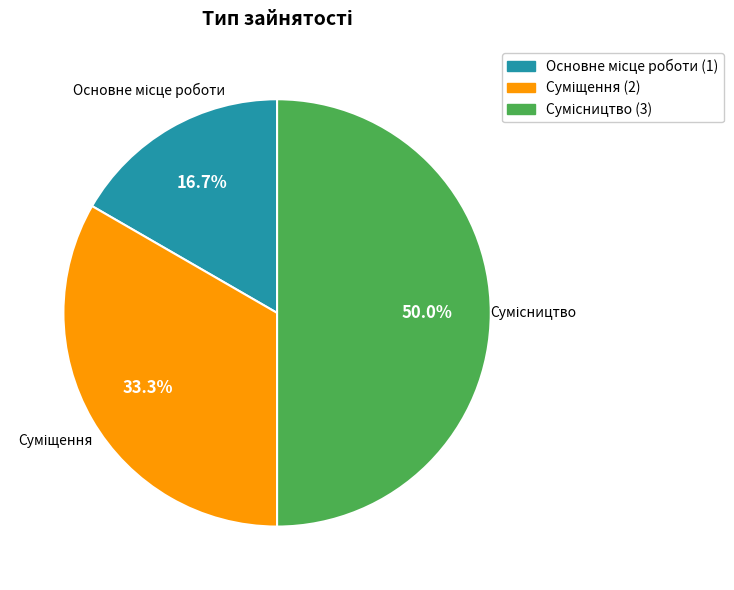

Is the sum of Основне місце роботи and Сумісництво greater than half?

Yes